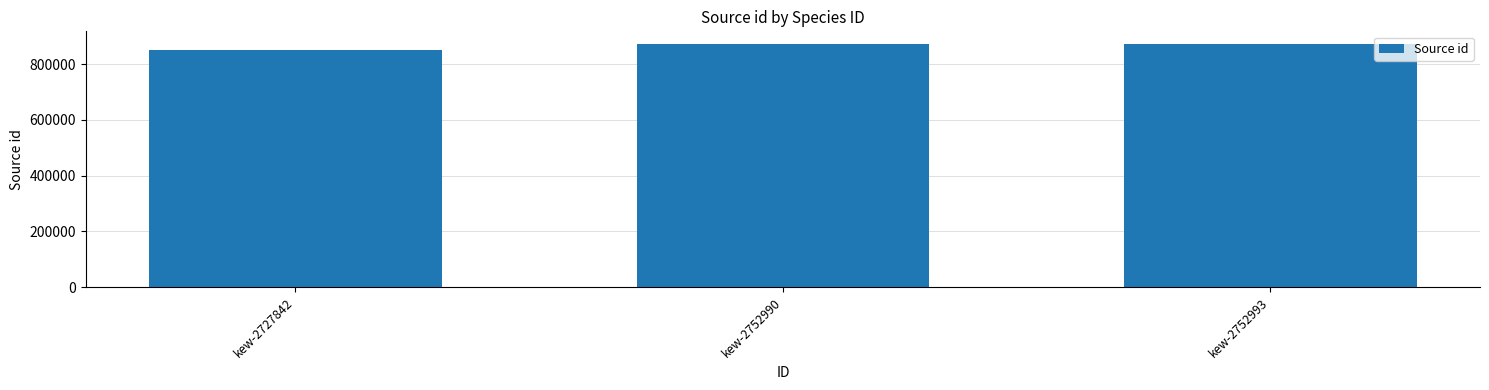

The value at kew-2727842 is 589005. True or false?

False